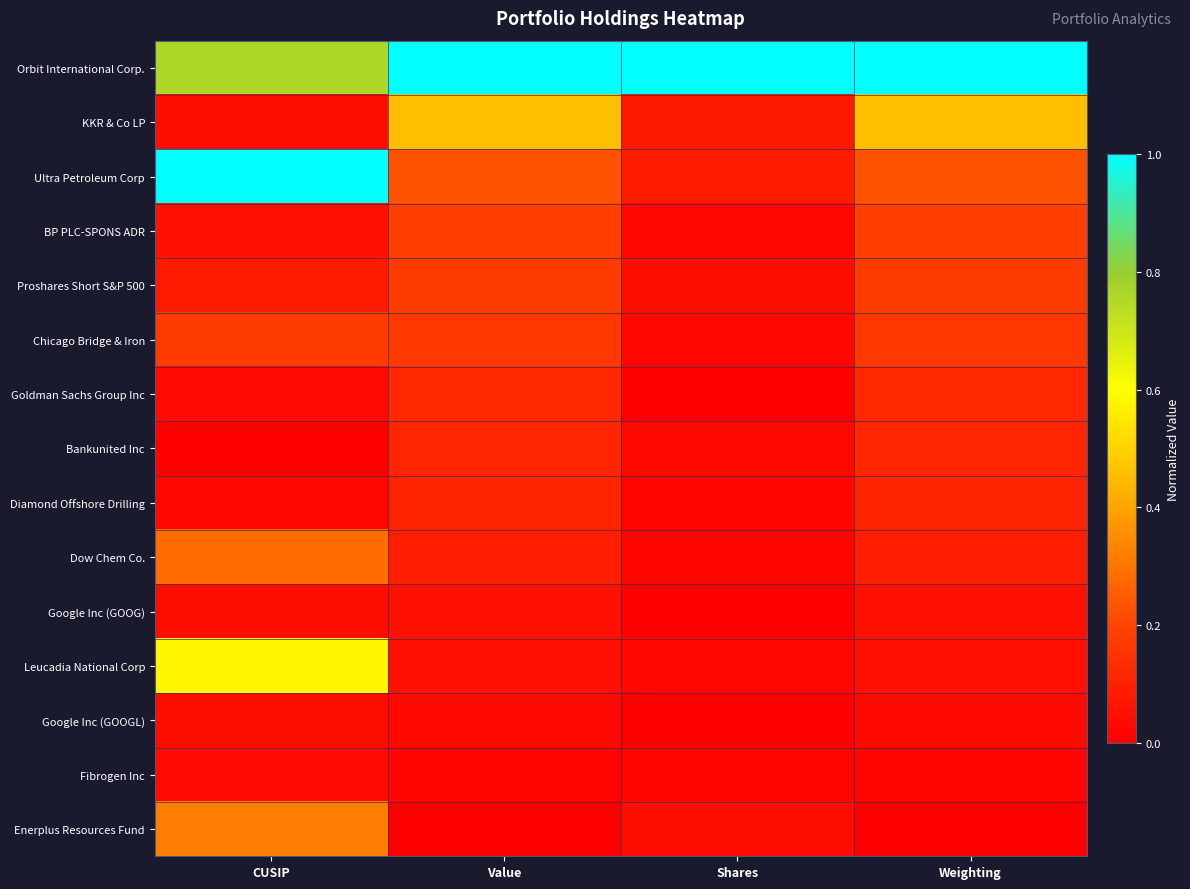

Reading left to right, list all the values displayed in this chart.

Orbit International Corp.: CUSIP=0.8	Value=1.0	Shares=1.0	Weighting=1.0
KKR & Co LP: CUSIP=0.0	Value=0.5	Shares=0.1	Weighting=0.5
Ultra Petroleum Corp: CUSIP=1.0	Value=0.2	Shares=0.1	Weighting=0.2
BP PLC-SPONS ADR: CUSIP=0.1	Value=0.2	Shares=0.0	Weighting=0.2
Proshares Short S&P 500: CUSIP=0.1	Value=0.2	Shares=0.0	Weighting=0.2
Chicago Bridge & Iron: CUSIP=0.2	Value=0.2	Shares=0.0	Weighting=0.2
Goldman Sachs Group Inc: CUSIP=0.0	Value=0.1	Shares=0.0	Weighting=0.1
Bankunited Inc: CUSIP=0.0	Value=0.1	Shares=0.0	Weighting=0.1
Diamond Offshore Drilling: CUSIP=0.0	Value=0.1	Shares=0.0	Weighting=0.1
Dow Chem Co.: CUSIP=0.3	Value=0.1	Shares=0.0	Weighting=0.1
Google Inc (GOOG): CUSIP=0.0	Value=0.1	Shares=0.0	Weighting=0.1
Leucadia National Corp: CUSIP=0.6	Value=0.0	Shares=0.0	Weighting=0.0
Google Inc (GOOGL): CUSIP=0.0	Value=0.0	Shares=0.0	Weighting=0.0
Fibrogen Inc: CUSIP=0.0	Value=0.0	Shares=0.0	Weighting=0.0
Enerplus Resources Fund: CUSIP=0.3	Value=0.0	Shares=0.0	Weighting=0.0